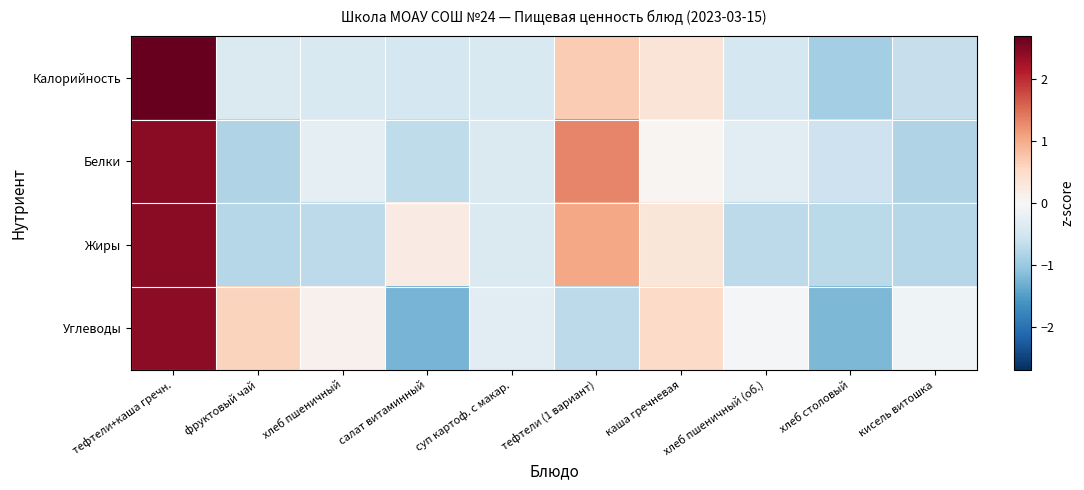

What is the difference between the highest and lowest values at хлеб пшеничный?

0.8